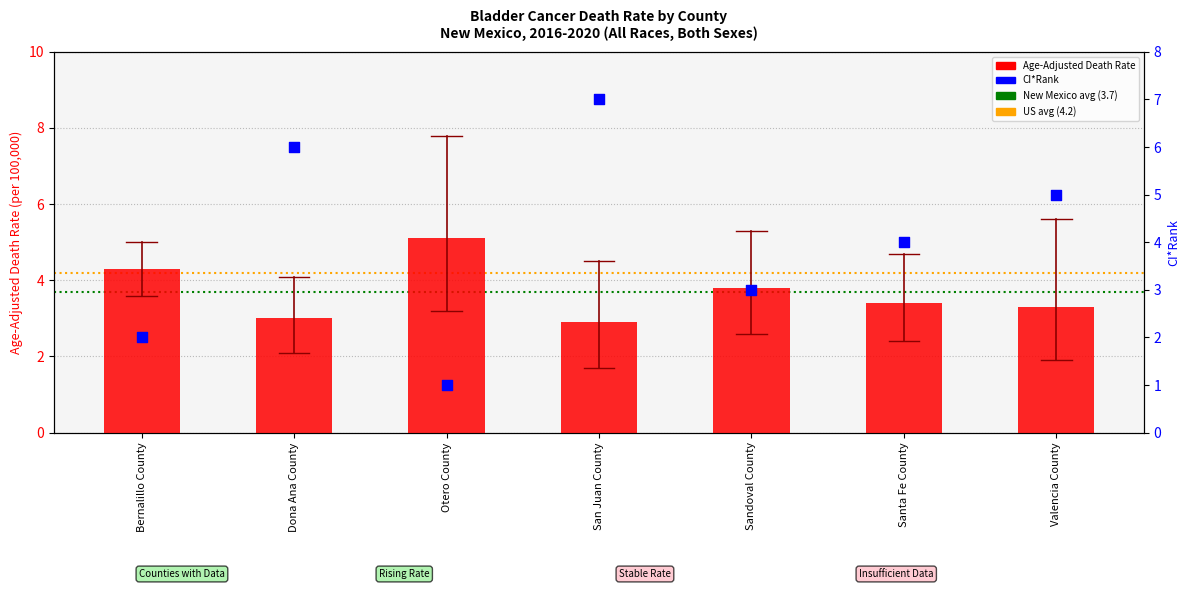

Which series reaches the maximum Y coordinate?

CI*Rank